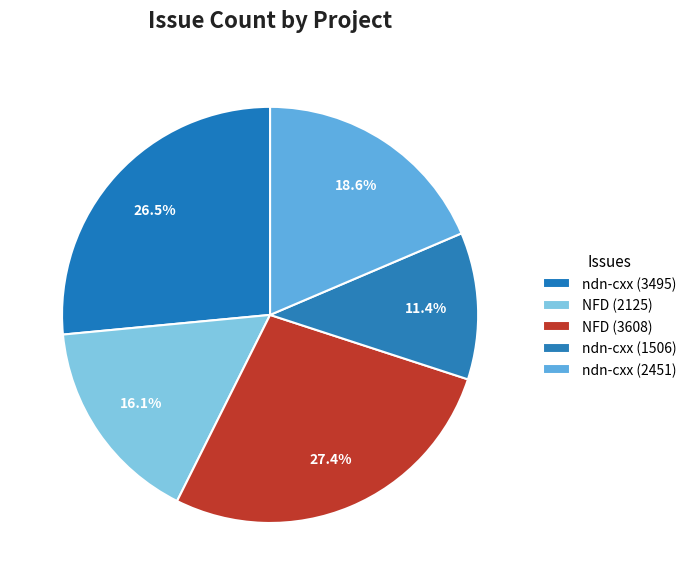

What is the smallest slice in the pie chart?

ndn-cxx (1506)